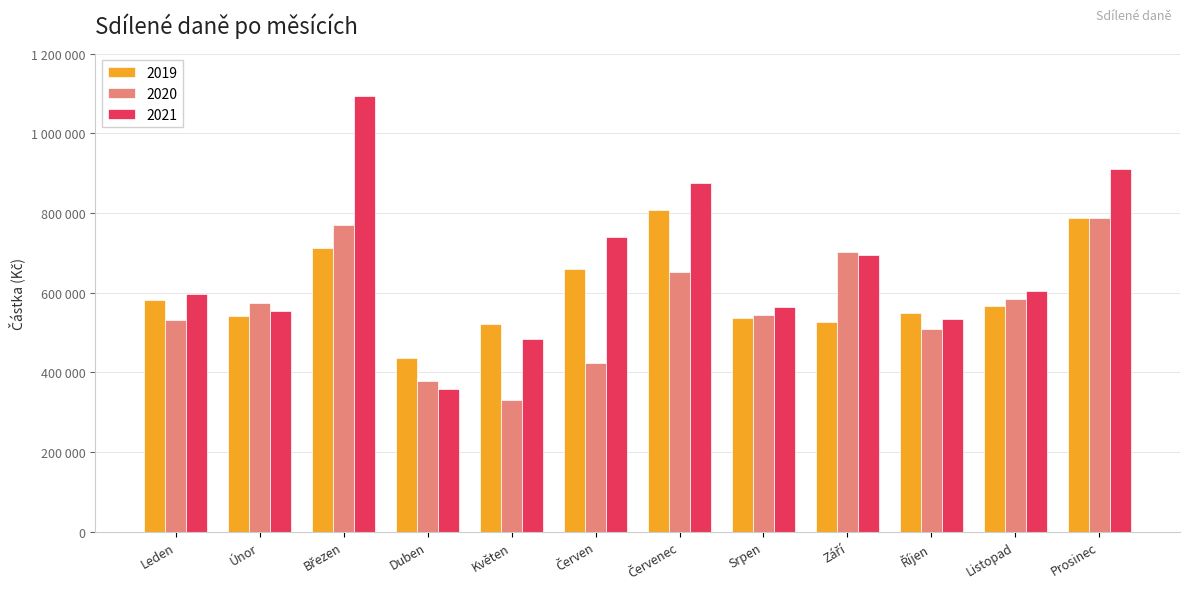

What is the sum of the 2020 values at Září and Únor?

1274684.3